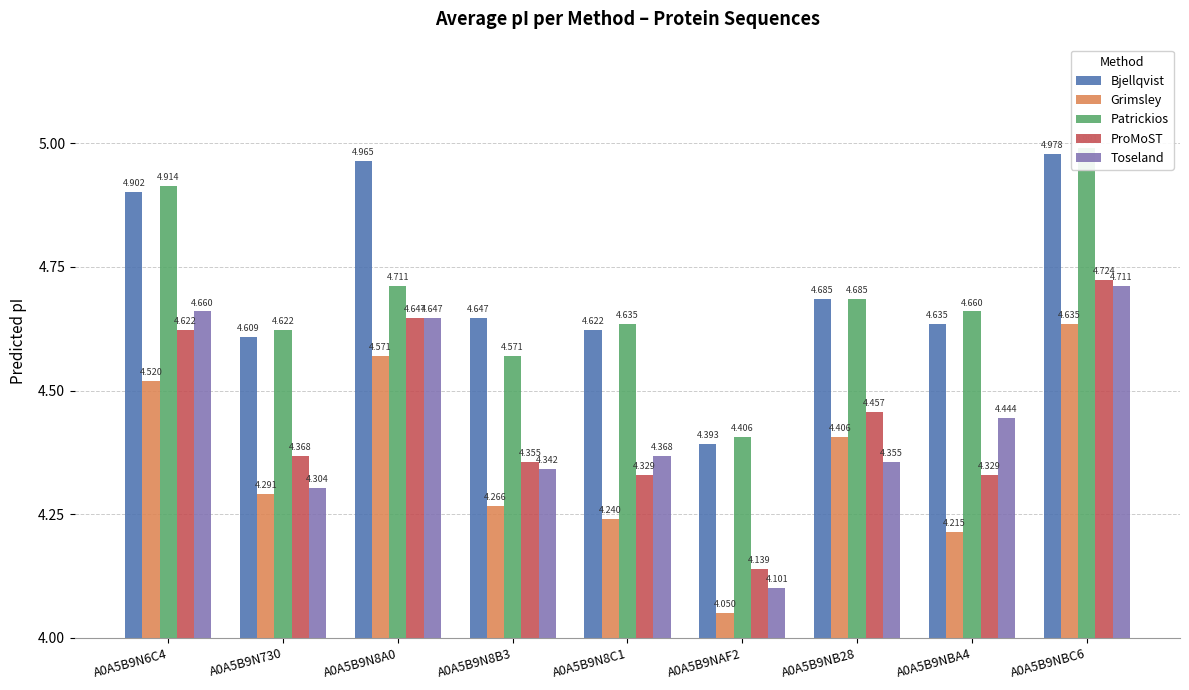

Reading left to right, extract all data points from this chart.

Bjellqvist: A0A5B9N6C4=4.9	A0A5B9N730=4.6	A0A5B9N8A0=5.0	A0A5B9N8B3=4.6	A0A5B9N8C1=4.6	A0A5B9NAF2=4.4	A0A5B9NB28=4.7	A0A5B9NBA4=4.6	A0A5B9NBC6=5.0
Grimsley: A0A5B9N6C4=4.5	A0A5B9N730=4.3	A0A5B9N8A0=4.6	A0A5B9N8B3=4.3	A0A5B9N8C1=4.2	A0A5B9NAF2=4.0	A0A5B9NB28=4.4	A0A5B9NBA4=4.2	A0A5B9NBC6=4.6
Patrickios: A0A5B9N6C4=4.9	A0A5B9N730=4.6	A0A5B9N8A0=4.7	A0A5B9N8B3=4.6	A0A5B9N8C1=4.6	A0A5B9NAF2=4.4	A0A5B9NB28=4.7	A0A5B9NBA4=4.7	A0A5B9NBC6=5.0
ProMoST: A0A5B9N6C4=4.6	A0A5B9N730=4.4	A0A5B9N8A0=4.6	A0A5B9N8B3=4.4	A0A5B9N8C1=4.3	A0A5B9NAF2=4.1	A0A5B9NB28=4.5	A0A5B9NBA4=4.3	A0A5B9NBC6=4.7
Toseland: A0A5B9N6C4=4.7	A0A5B9N730=4.3	A0A5B9N8A0=4.6	A0A5B9N8B3=4.3	A0A5B9N8C1=4.4	A0A5B9NAF2=4.1	A0A5B9NB28=4.4	A0A5B9NBA4=4.4	A0A5B9NBC6=4.7